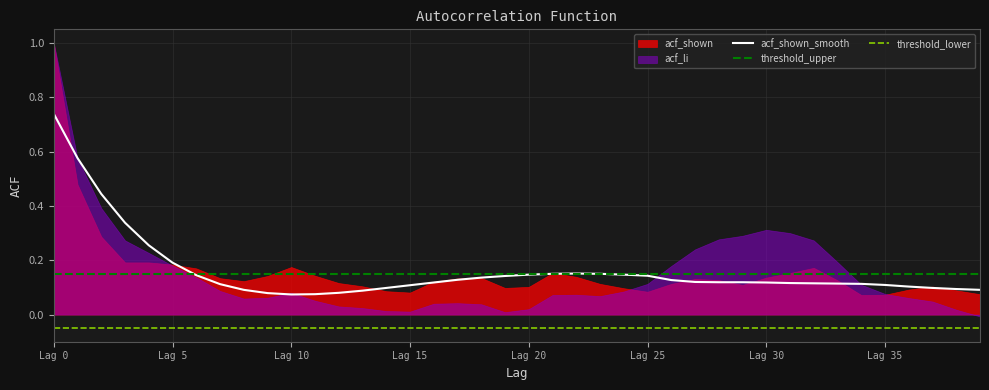

What is the value of the acf_shown_smooth point at the 1st from the left?

0.7